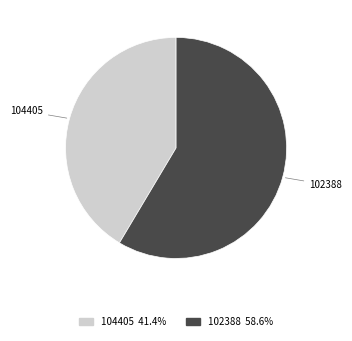

What is the ratio of the value at 104405 to the value at 102388?

0.7